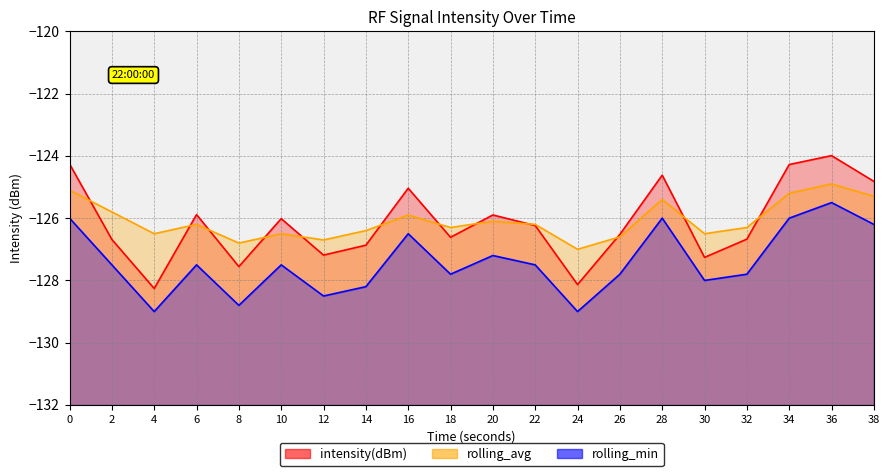

The value of rolling_min at 28 is -203.8. True or false?

False